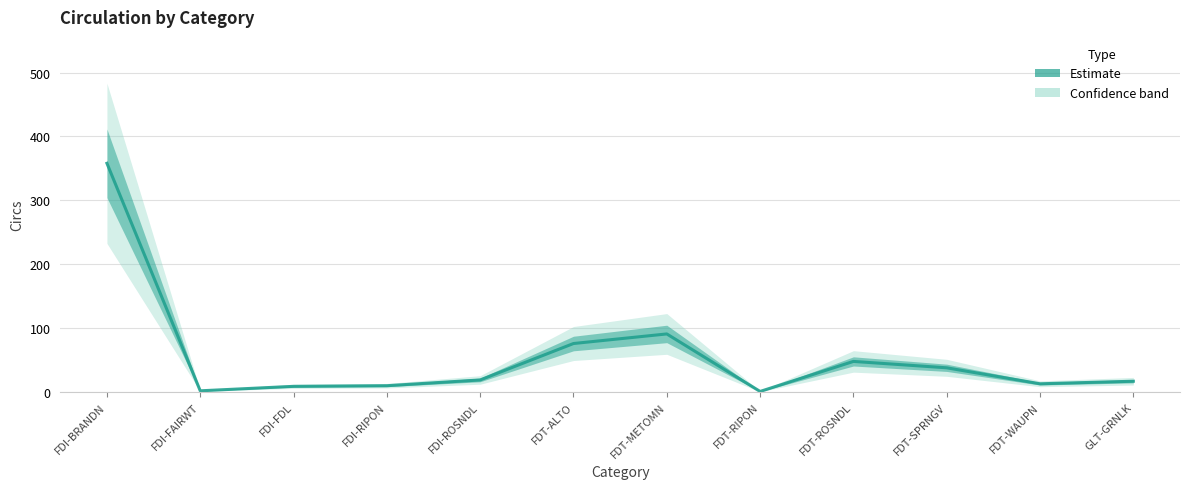

True or false: the data shows 1 at FDT-RIPON.

True